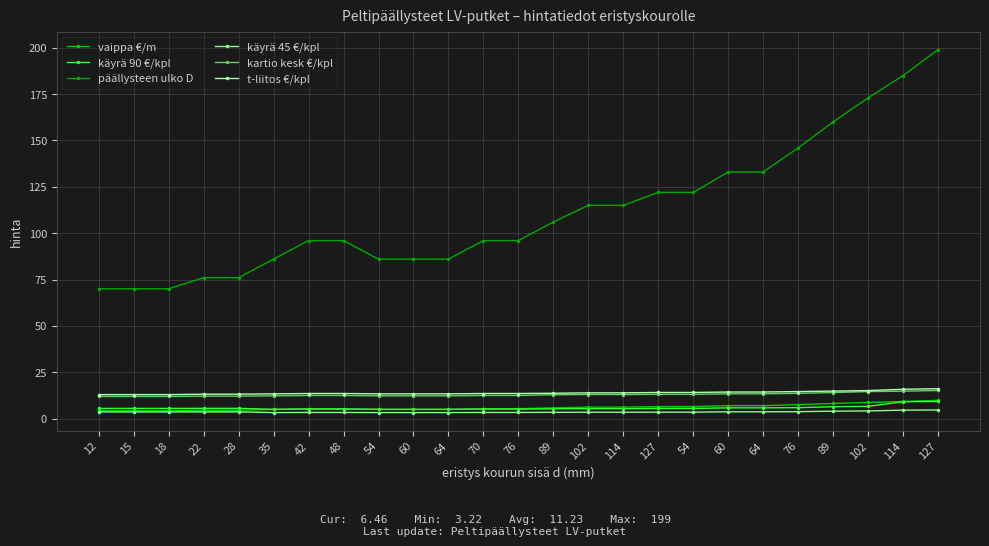

Which category has the highest value across all series?

127